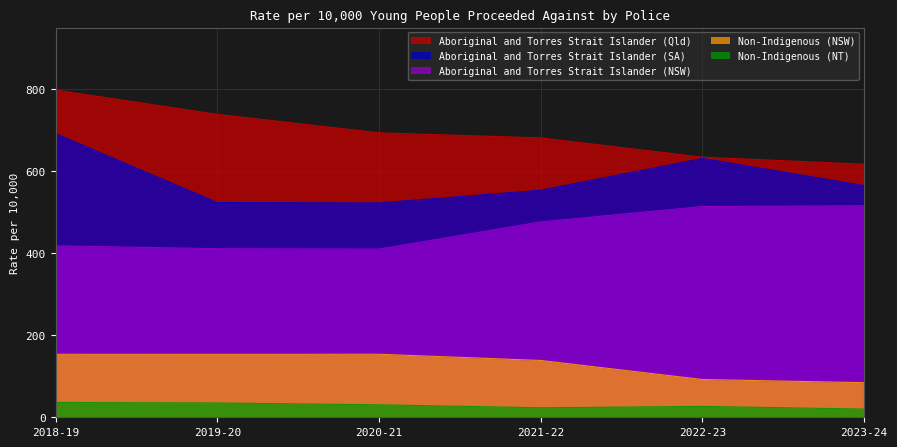

True or false: Non-Indigenous (NT) and Non-Indigenous (NSW) intersect in this chart.

False